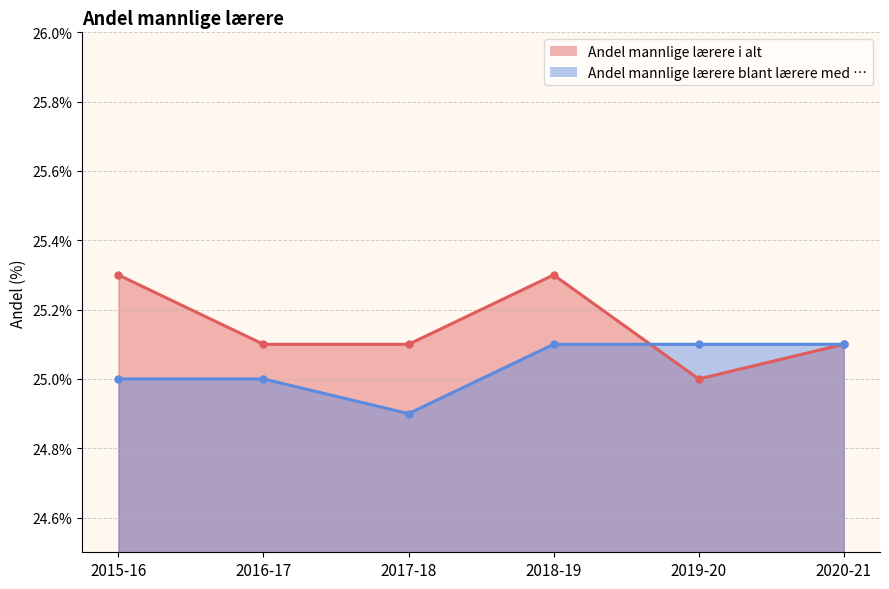

Which has a higher value, 2018-19 or 2020-21?

2018-19